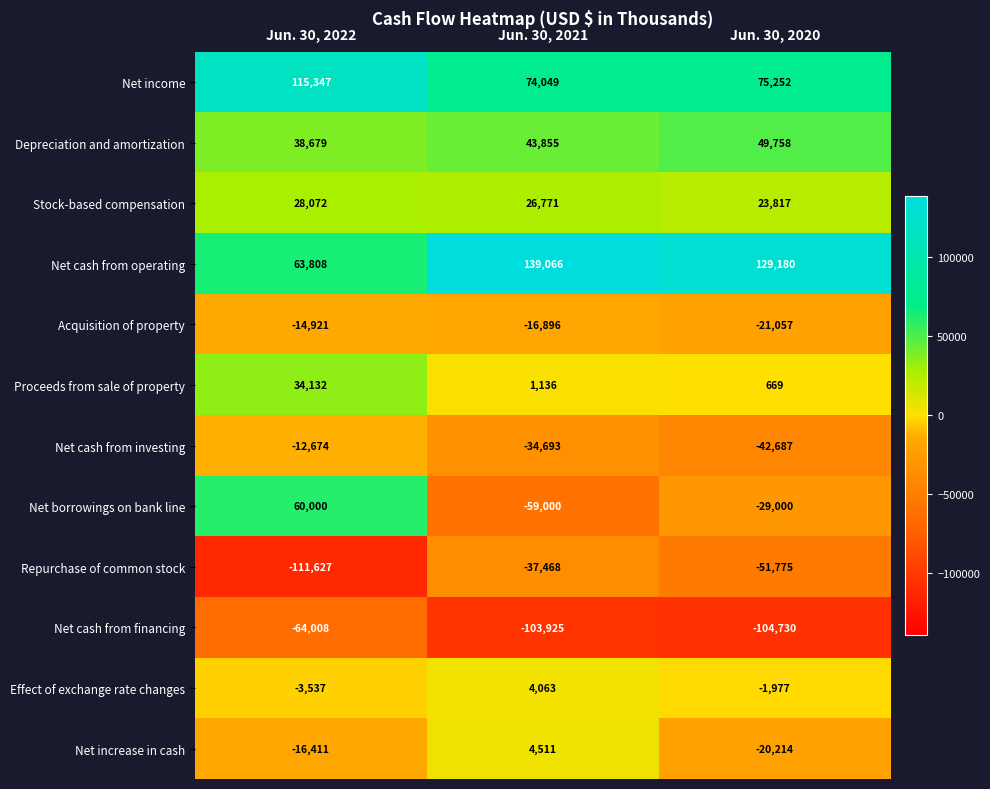

True or false: Effect of exchange rate changes has a value of 4063 at Jun. 30, 2021.

True